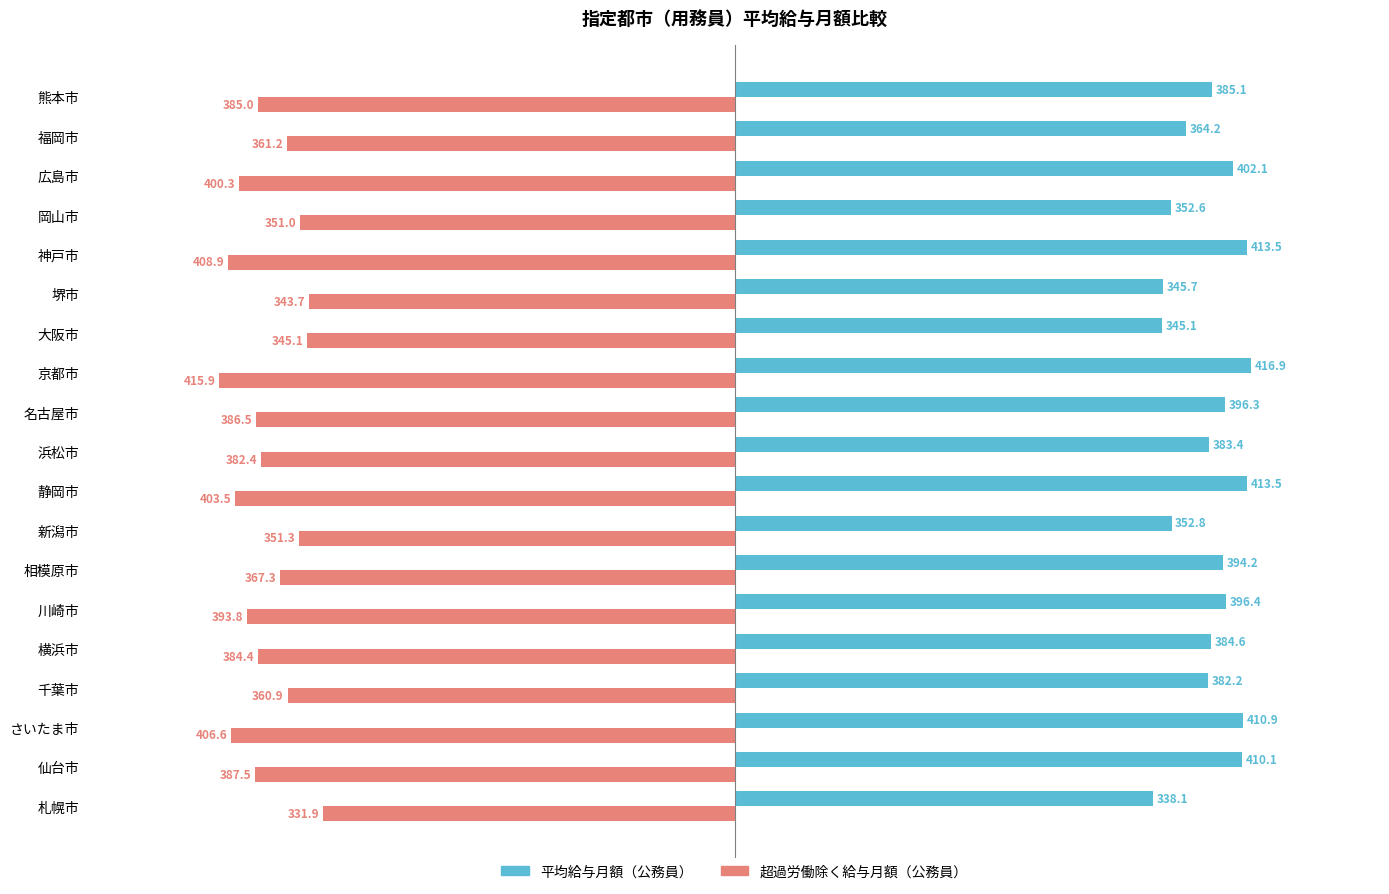

Count the number of data series in this chart.

2